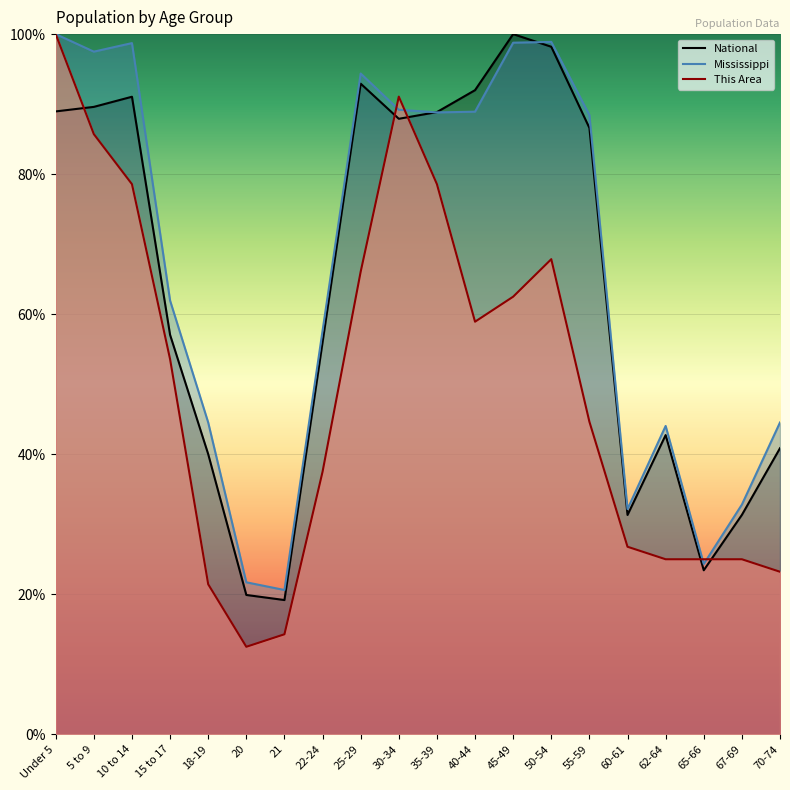

How many intersections are there between National and This Area?

5